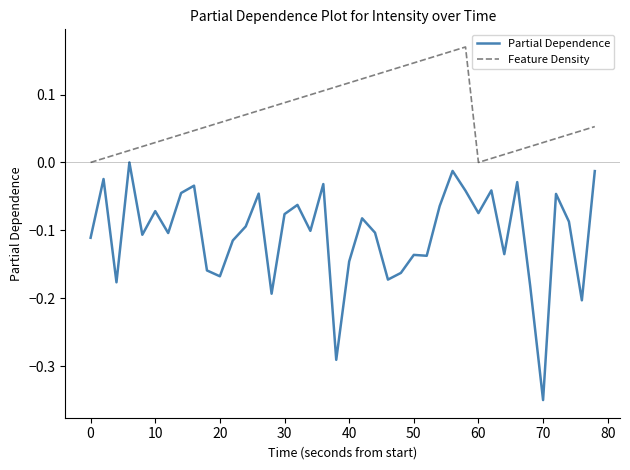

Which series has the largest total across all categories?

Feature Density